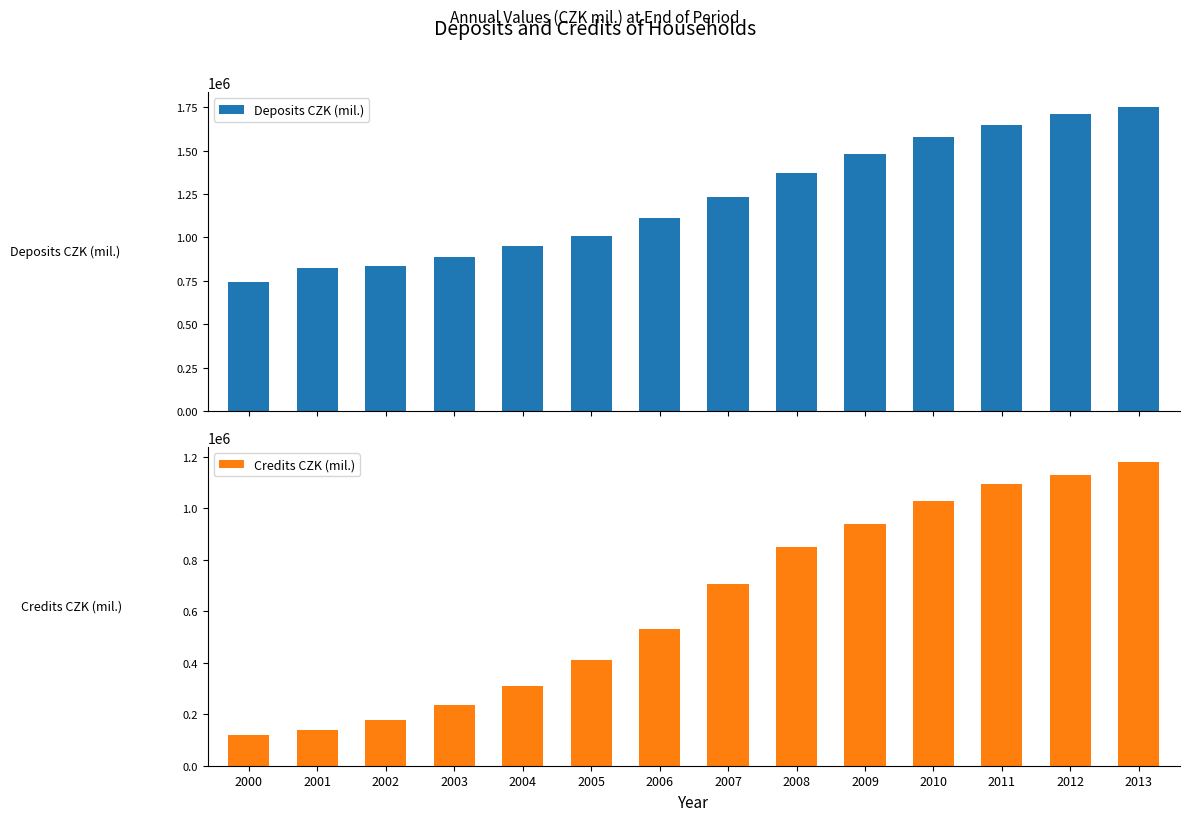

Which series has the widest spread of values?

Credits CZK (mil.)